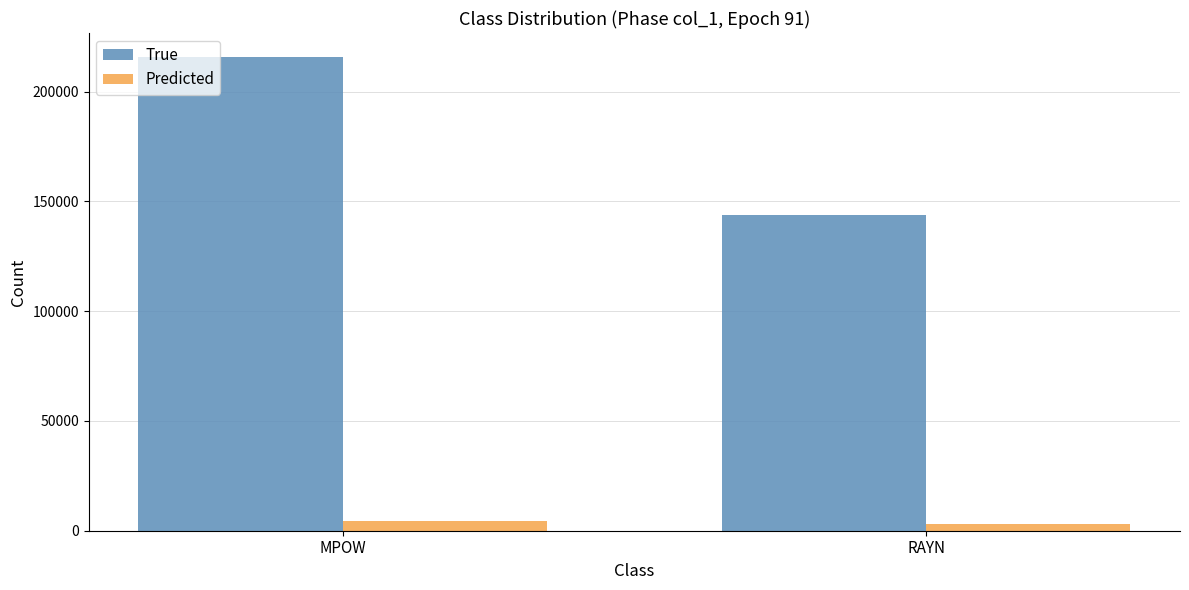

Count the True values in the range 143826 to 215952.

2